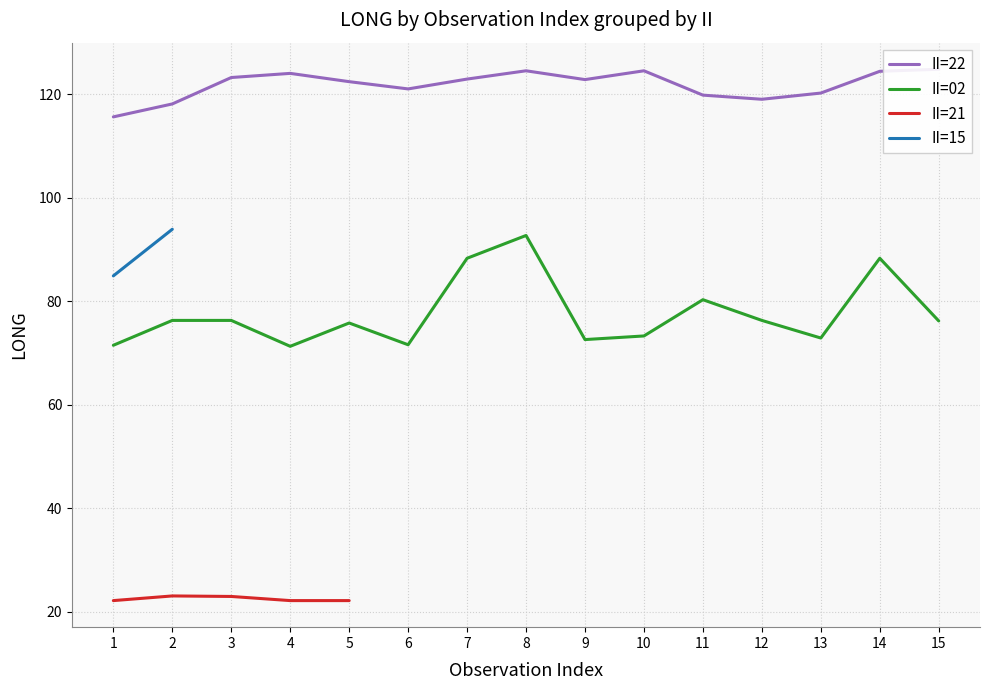

What is the minimum value for II=02?

71.3